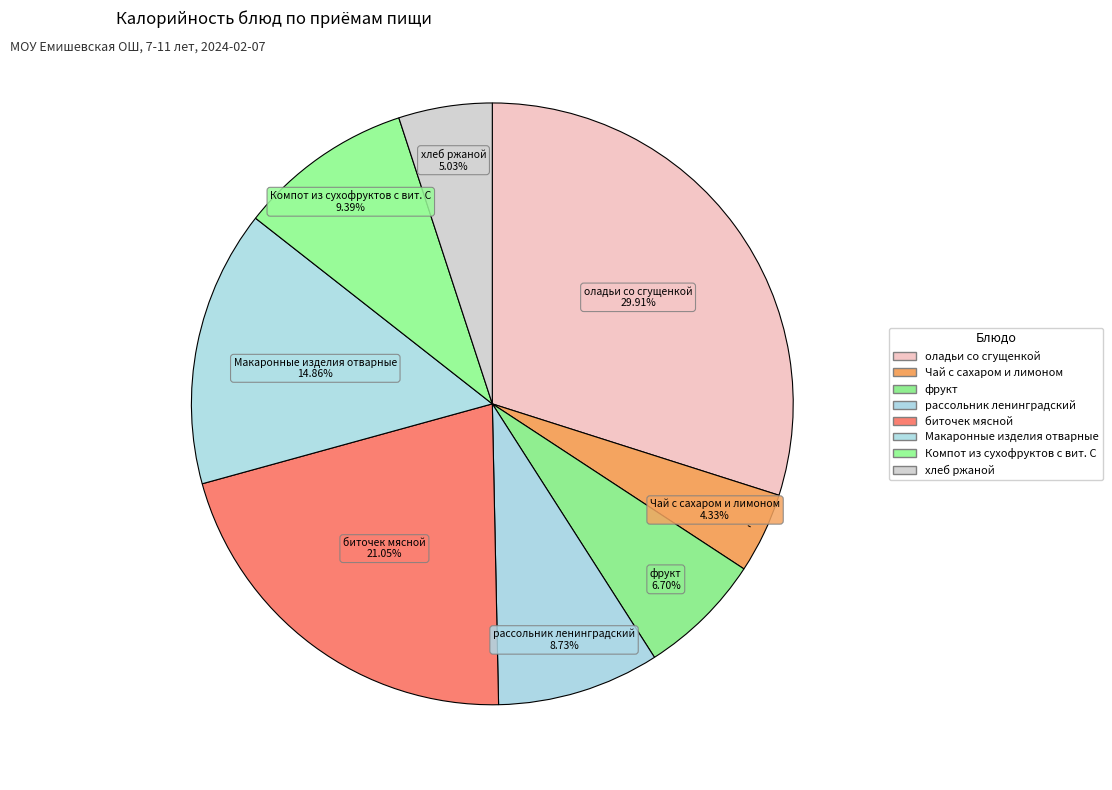

Do хлеб ржаной and Компот из сухофруктов с вит. С together represent more than half of the pie?

No